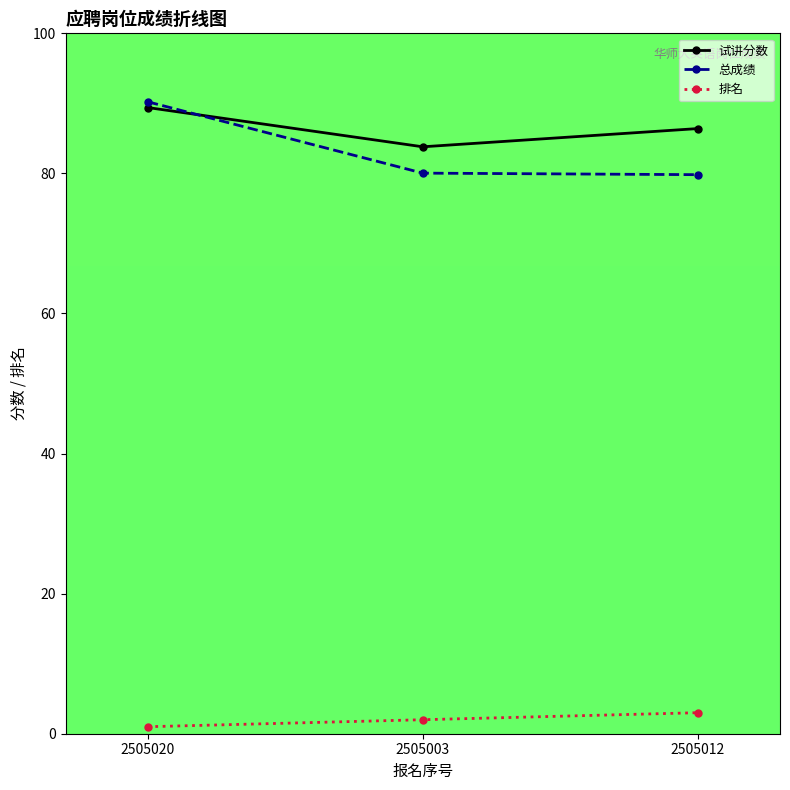

Which category has the lowest value in the 试讲分数 series?

2505003